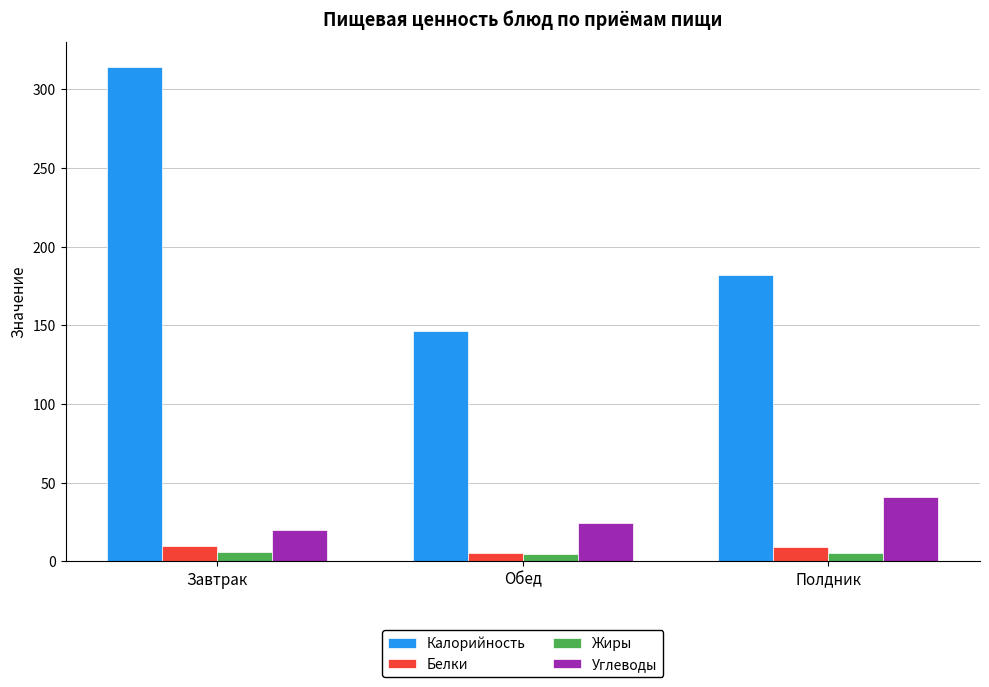

True or false: Калорийность has a value of 91.0 at Обед.

False